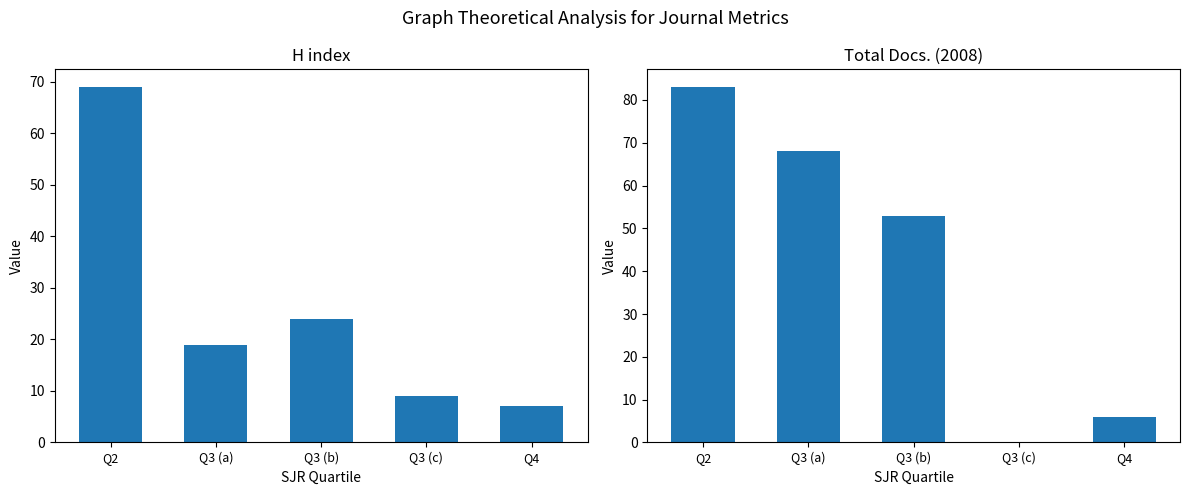

The Total Docs. (2008) series shows 53 at Q3 (b). True or false?

True